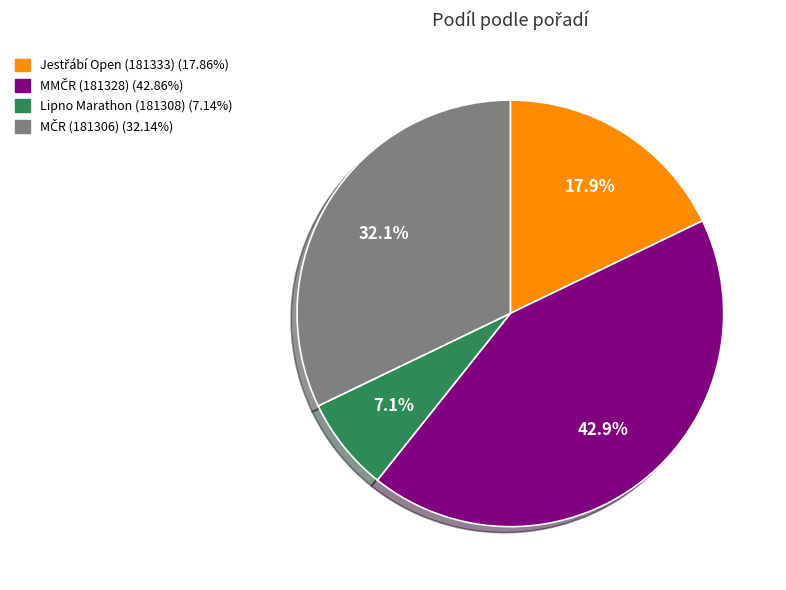

Is there any slice that represents more than half of the pie?

No